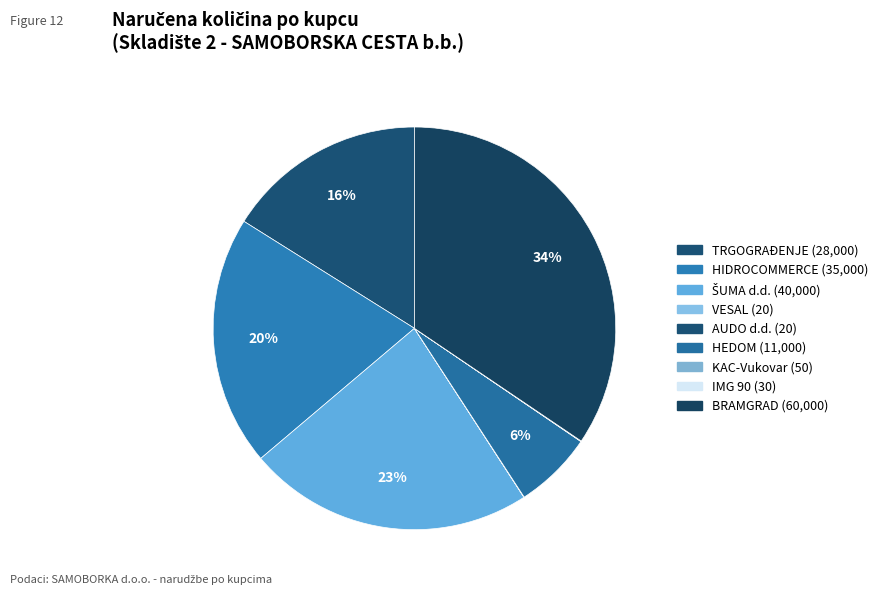

Is it true that IMG 90 is 0% of the pie?

True